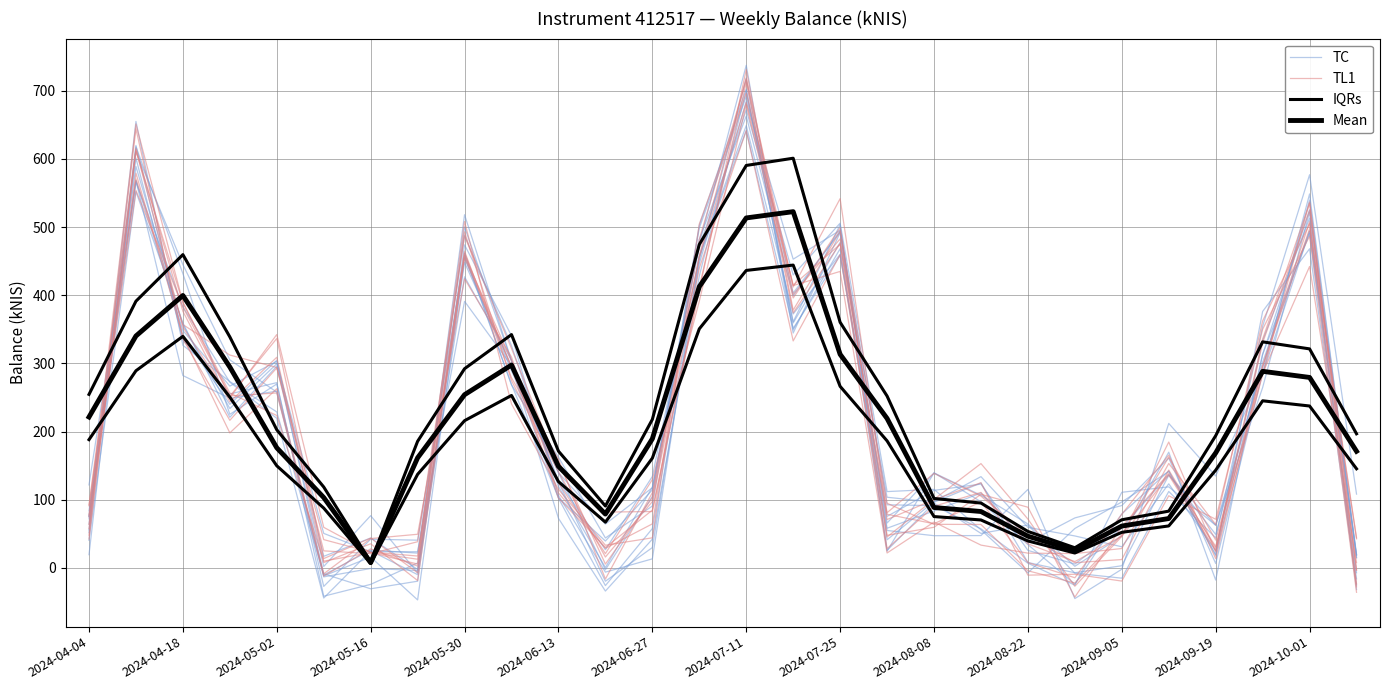

Reading right to left, extract all data points from this chart.

TC: 19.0	525.4	312.7	18.1	142.2	79.1	-23.8	34.1	97.0	139.5	24.6	503.6	360.9	702.4	502.5	90.7	43.9	162.5	268.4	462.2	-10.0	25.0	-44.3	219.4	272.4	383.0	566.2	71.9
TL1: 42.6	497.4	295.5	31.4	138.4	60.5	-42.9	89.0	107.9	59.5	47.7	498.9	395.9	679.4	391.1	129.6	20.9	124.6	295.4	454.6	2.6	27.9	-11.9	256.6	252.2	382.7	553.7	74.7
IQRs: 196.7	321.2	331.6	193.9	83.2	70.5	29.5	53.4	95.1	101.8	252.0	360.2	600.9	590.3	474.3	217.7	90.7	171.2	342.2	292.1	185.7	8.8	118.6	202.6	338.8	459.5	391.2	254.5
Mean: 171.0	279.3	288.3	168.6	72.4	61.3	25.7	46.4	82.7	88.5	219.2	313.2	522.5	513.3	412.5	189.3	78.9	148.9	297.6	254.0	161.5	7.6	103.2	176.1	294.6	399.6	340.2	221.3